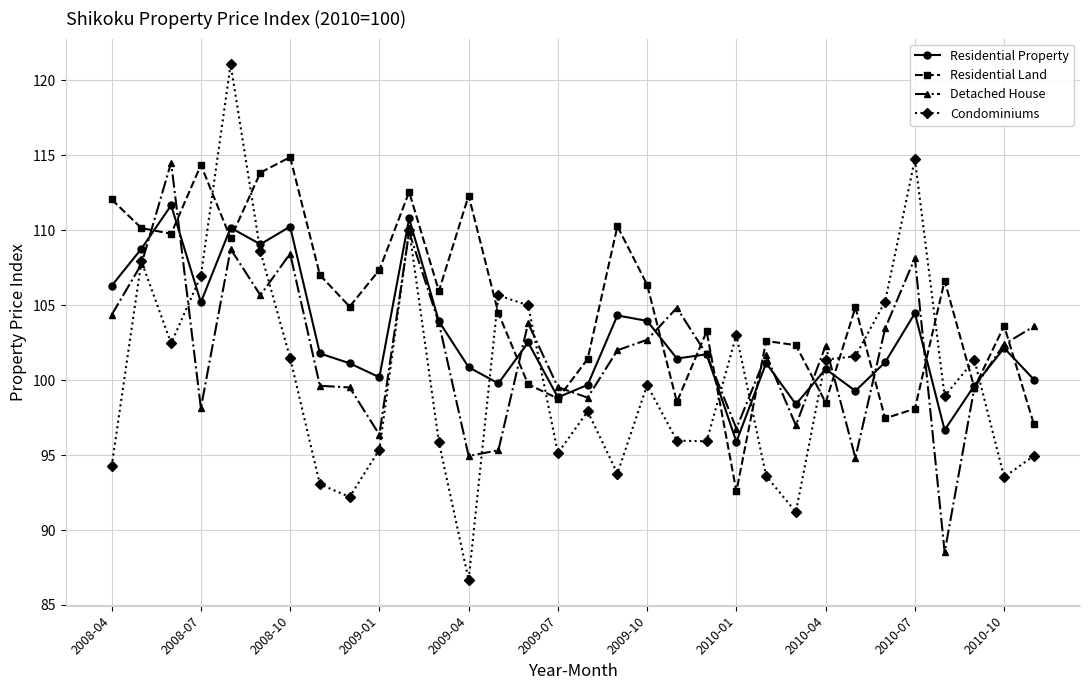

How many intersections are there between Residential Property and Detached House?

13